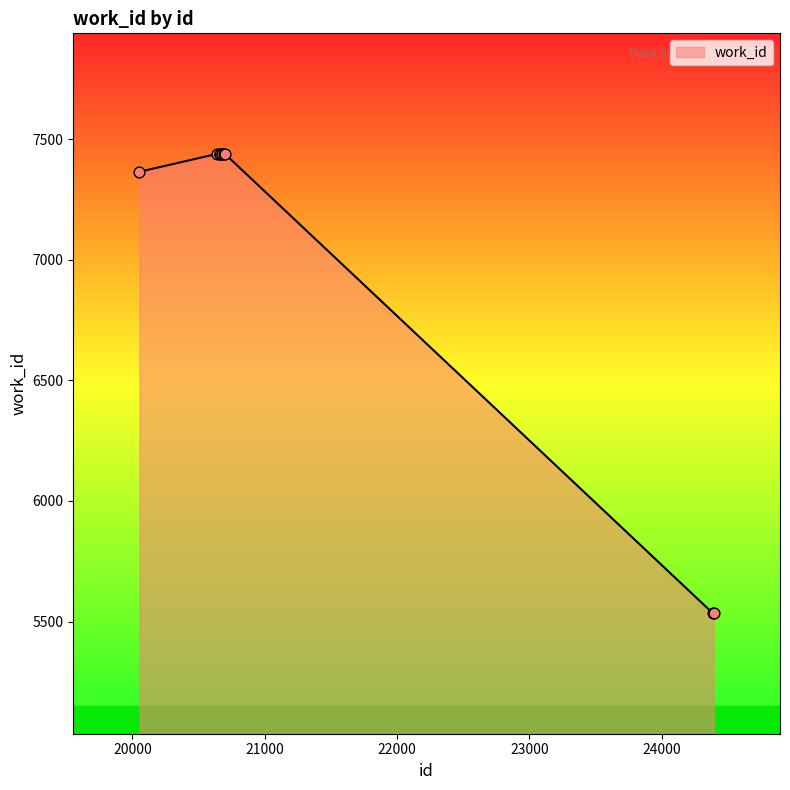

What is the maximum value shown in the chart?

7439